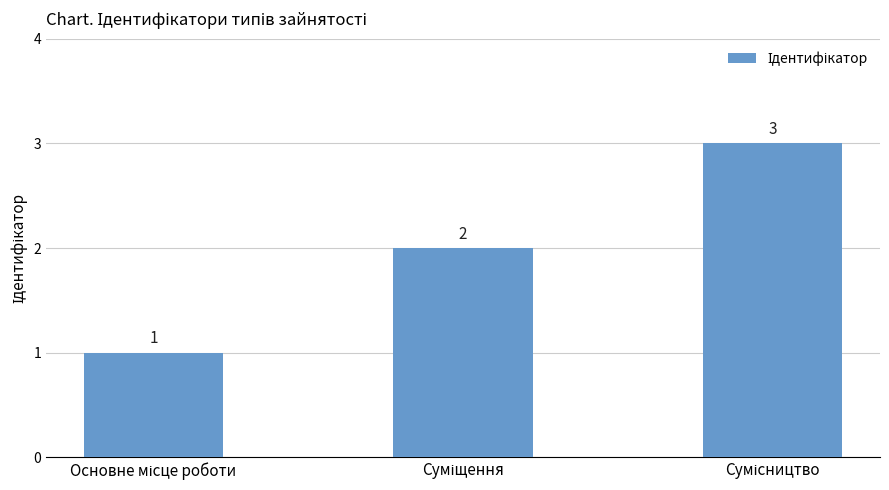

Are the bars horizontal?

No